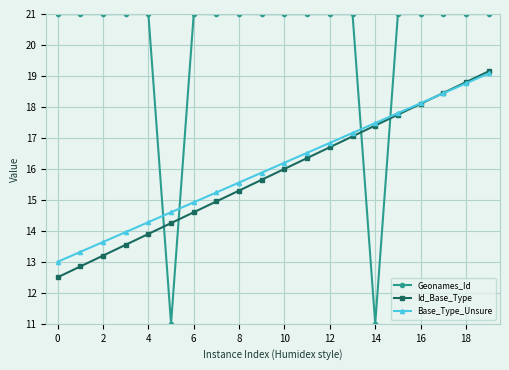

True or false: Id_Base_Type has more than 1 interior local peaks.

False